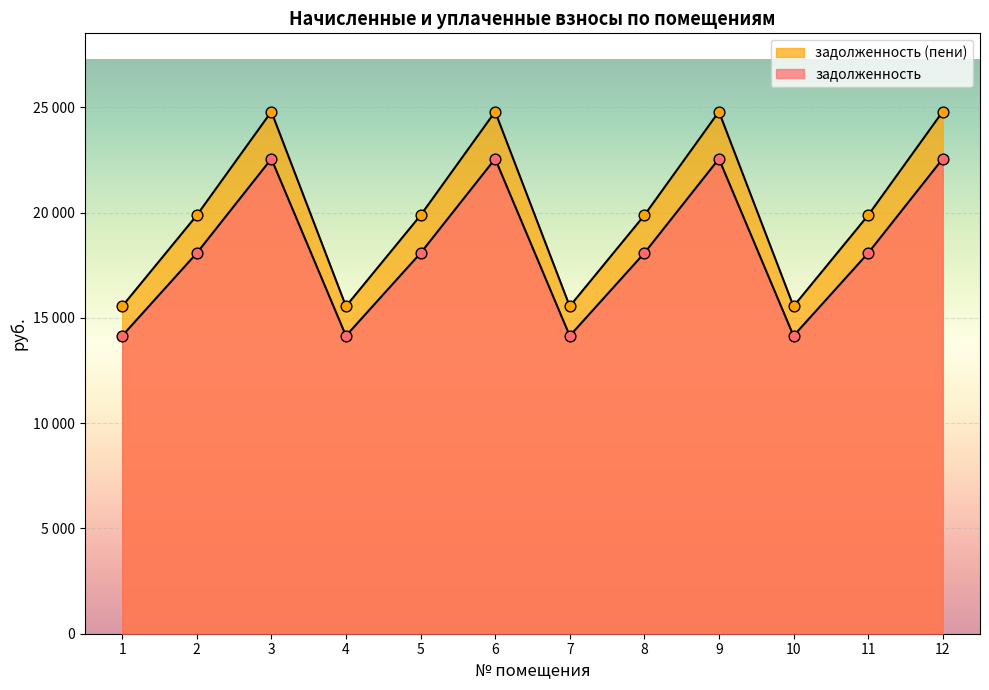

What is the total value across all series at 9?

47341.3